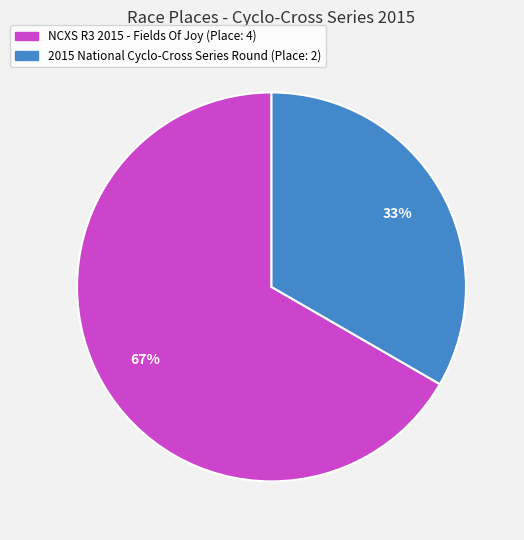

Do 2015 National Cyclo-Cross Series Round (Place: 2) and NCXS R3 2015 - Fields Of Joy (Place: 4) together represent more than half of the pie?

Yes